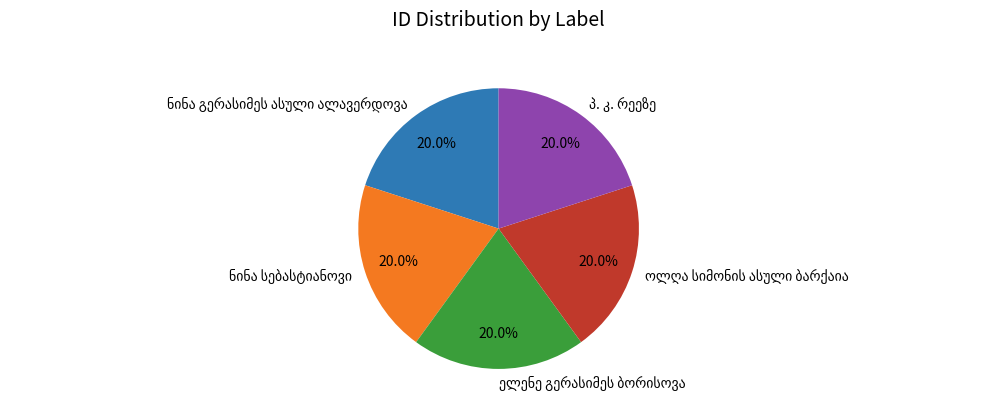

Does any single category account for the majority?

No